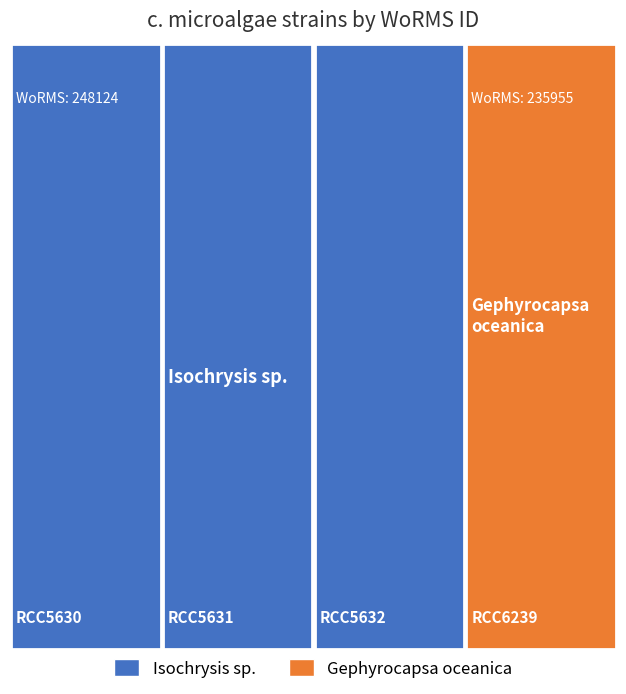

Reading right to left, extract all data points from this chart.

Gephyrocapsa oceanica (RCC6239)=235955	Isochrysis sp. (RCC5632)=248124	Isochrysis sp. (RCC5631)=248124	Isochrysis sp. (RCC5630)=248124